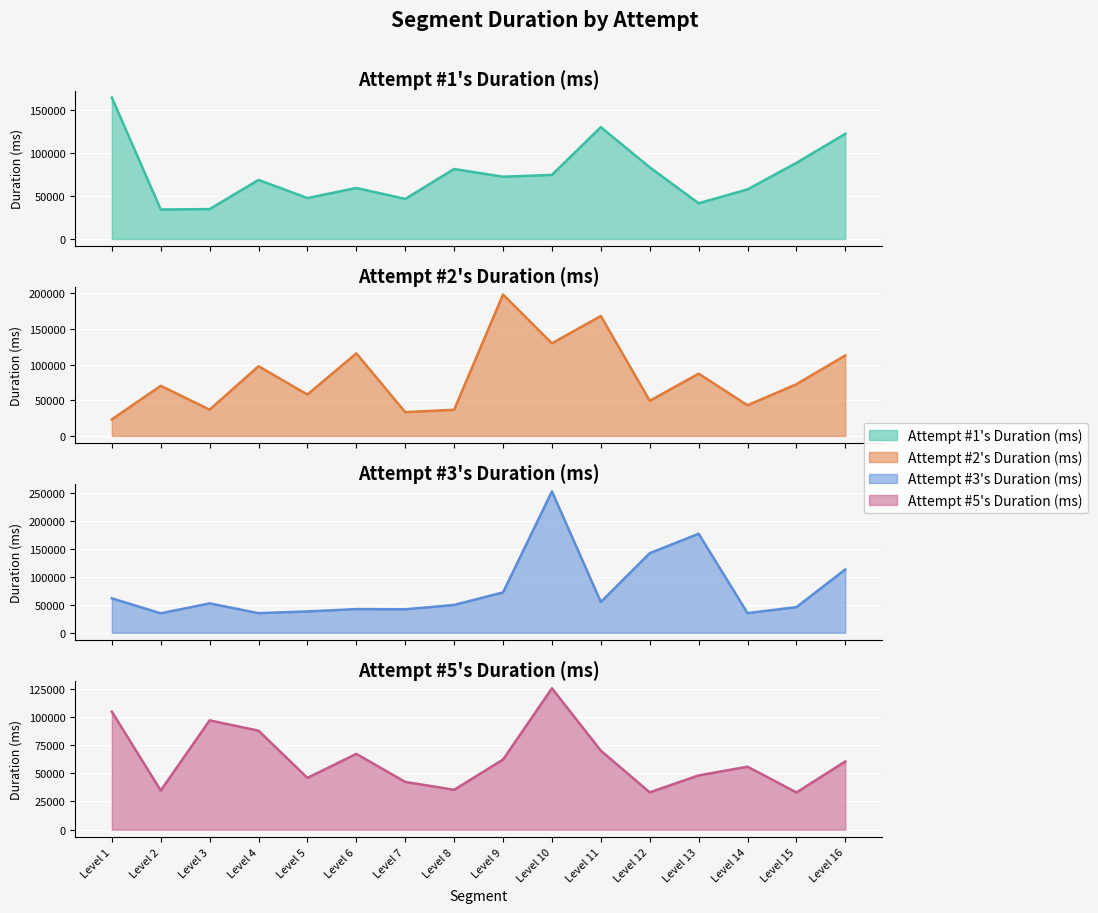

Rank the categories by Attempt #1's Duration (ms) value from lowest to highest.

Level 2, Level 3, Level 13, Level 7, Level 5, Level 14, Level 6, Level 4, Level 9, Level 10, Level 8, Level 12, Level 15, Level 16, Level 11, Level 1